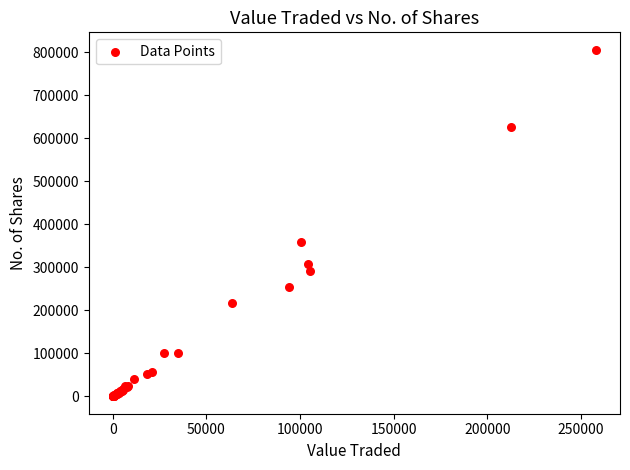

What Y value in the scatter plot is closest to 403183?

359062